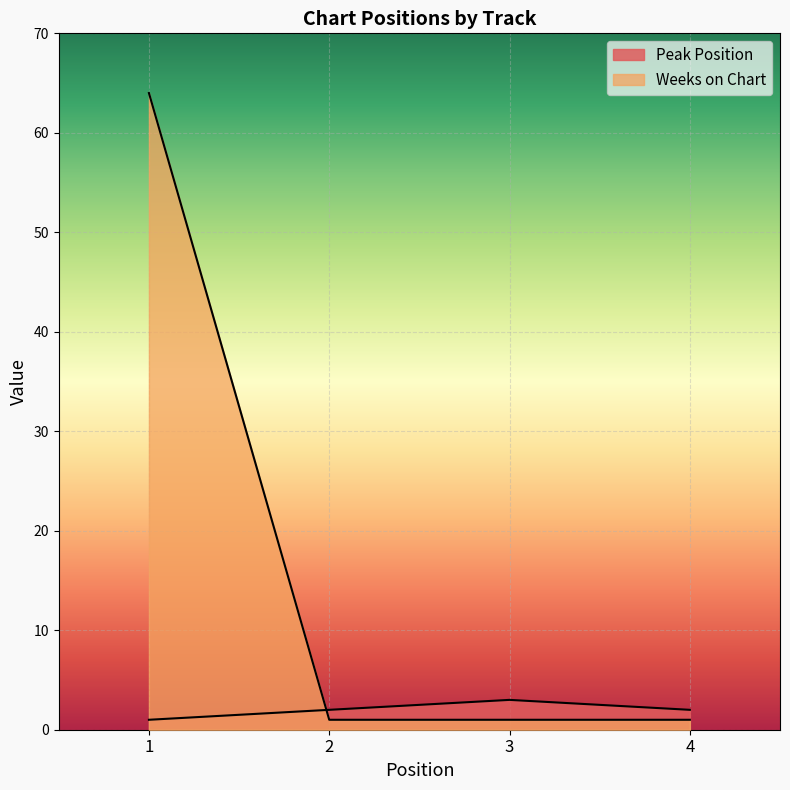

Read the Peak Position value at 4.

2